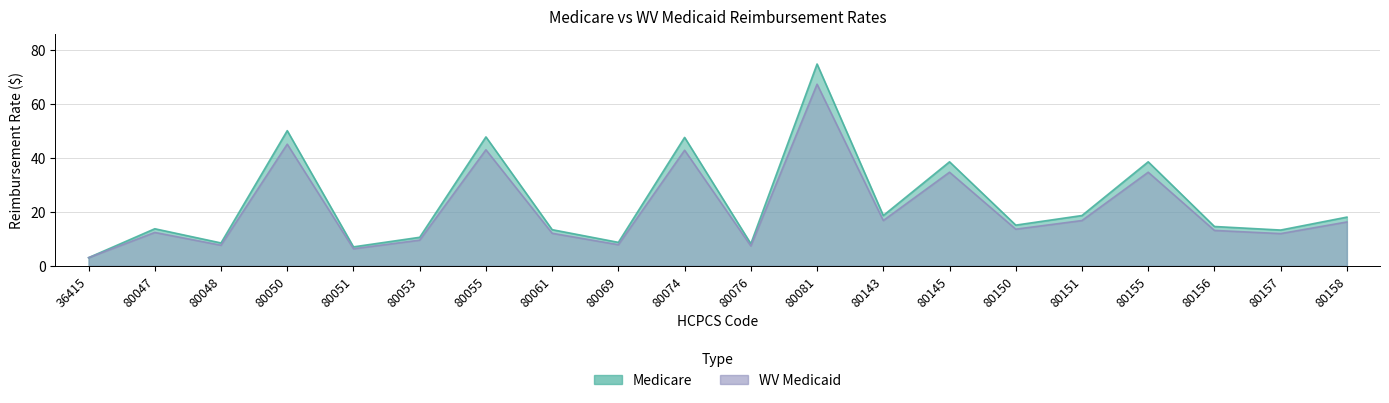

What is the average value of the Medicare series?

23.4